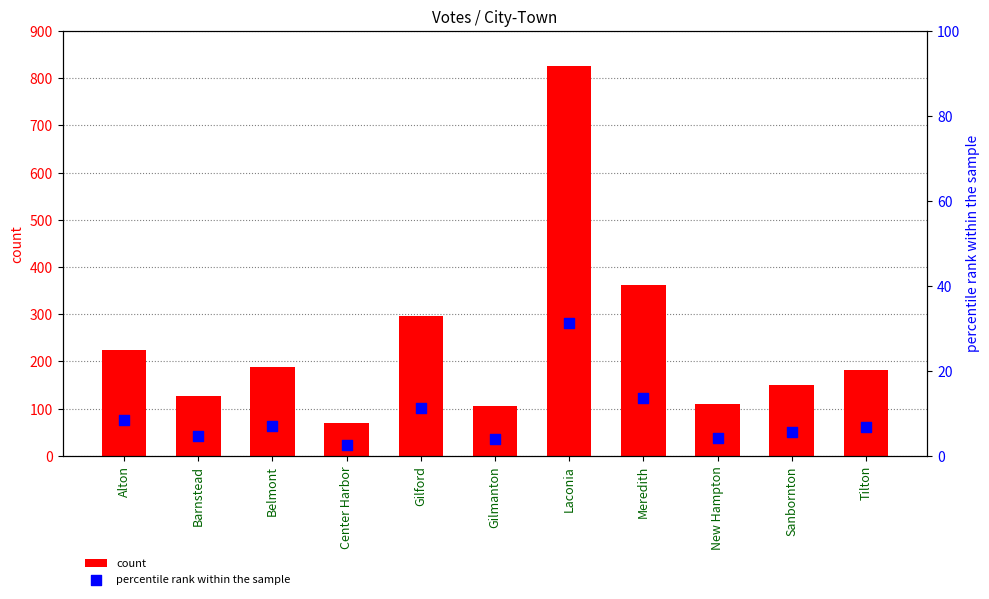

Which series reaches the maximum Y coordinate?

count